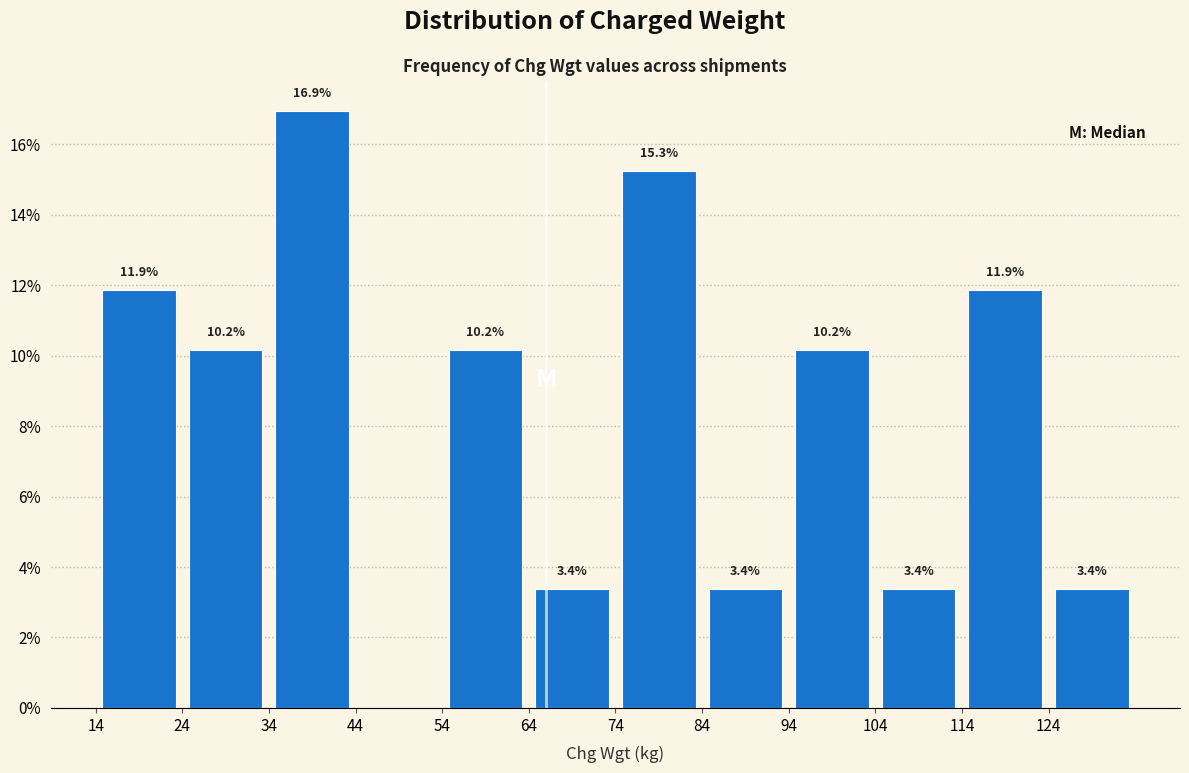

Which range on the x-axis has the tallest bar?

34 to 44